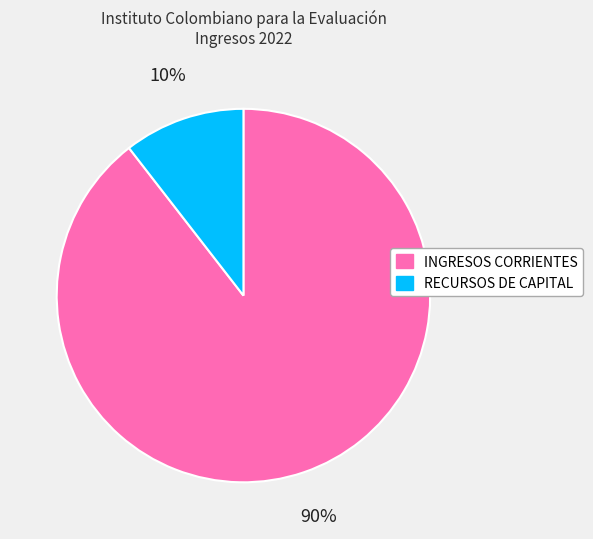

Is it true that INGRESOS CORRIENTES is 83% of the pie?

False